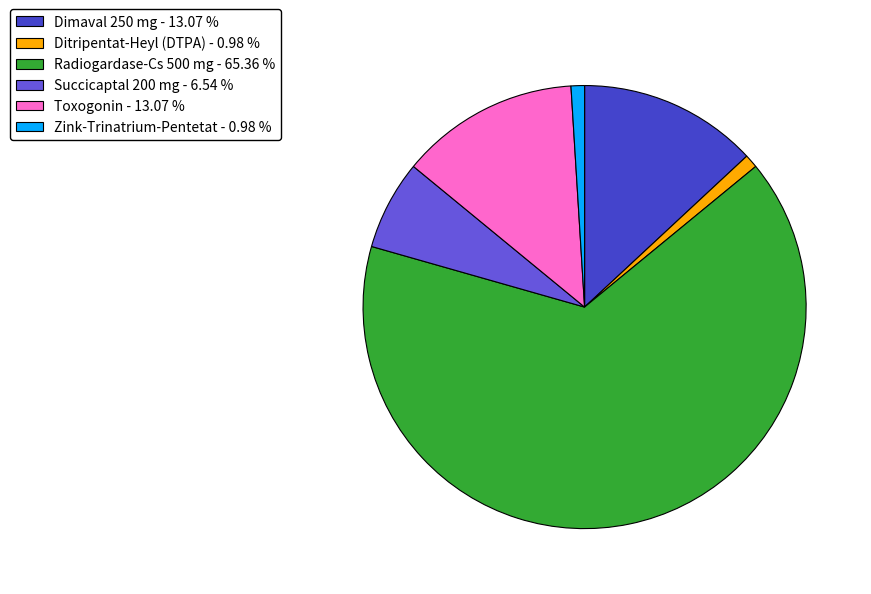

Do Radiogardase-Cs 500 mg - 65.36 % and Succicaptal 200 mg - 6.54 % together represent more than half of the pie?

Yes